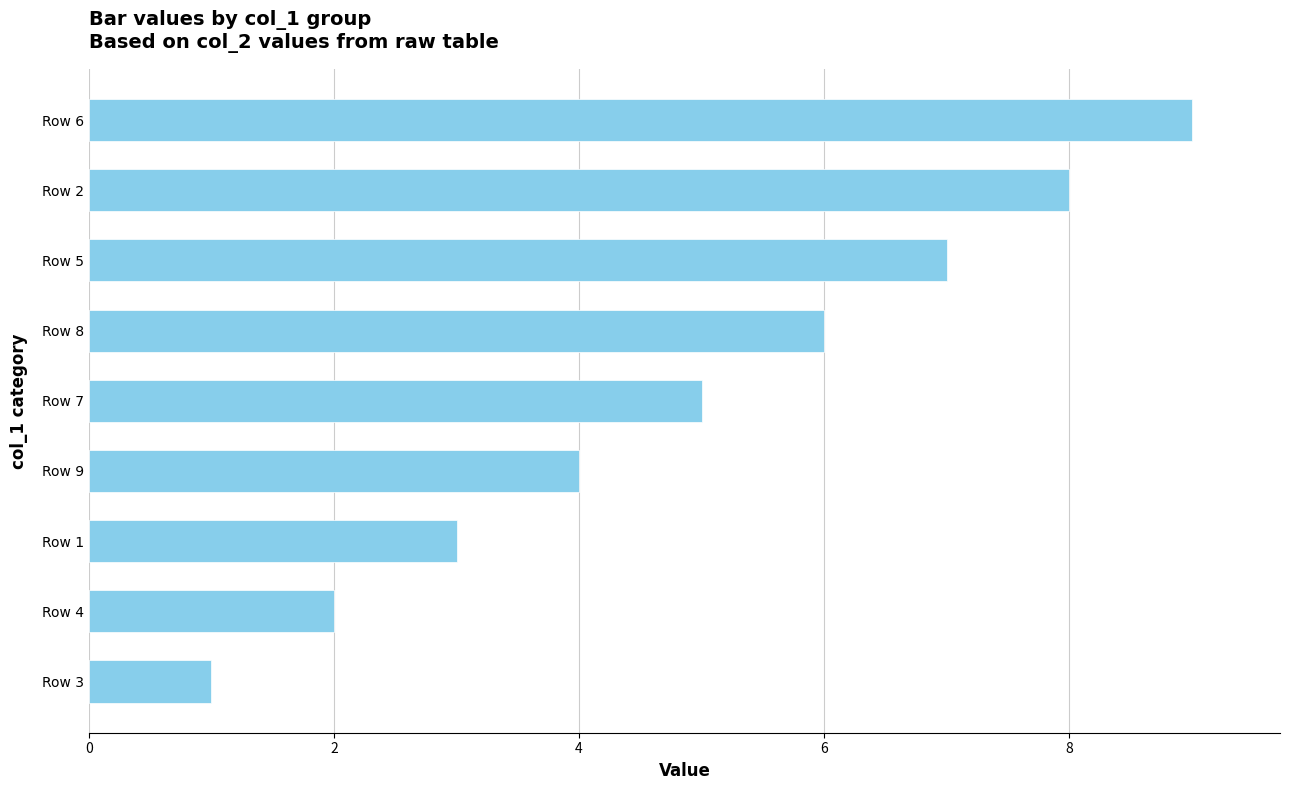

What is the difference between the second highest and minimum values?

7